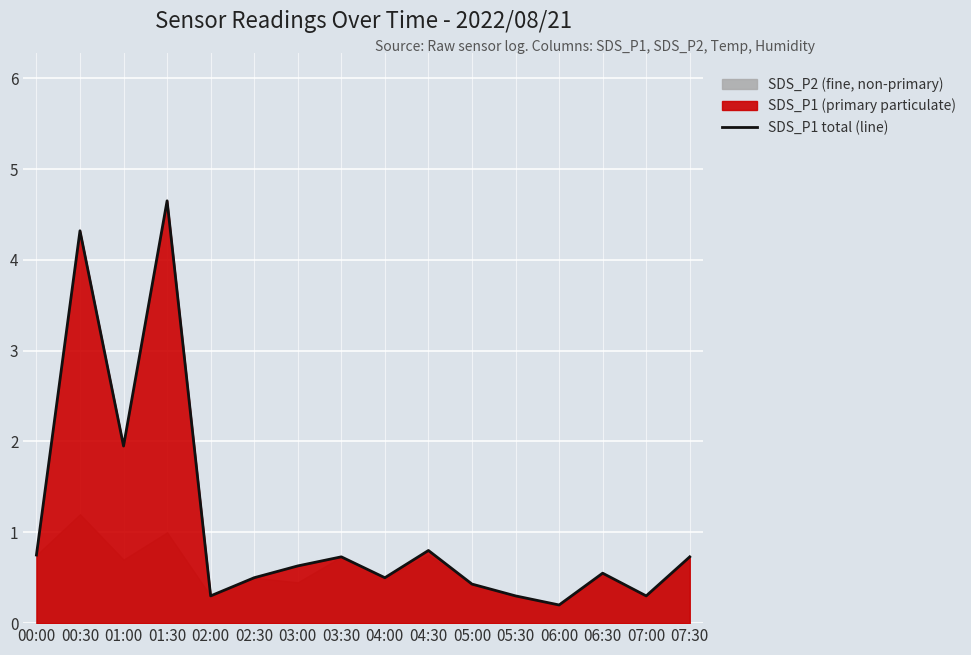

Where is the first local maximum?

00:30